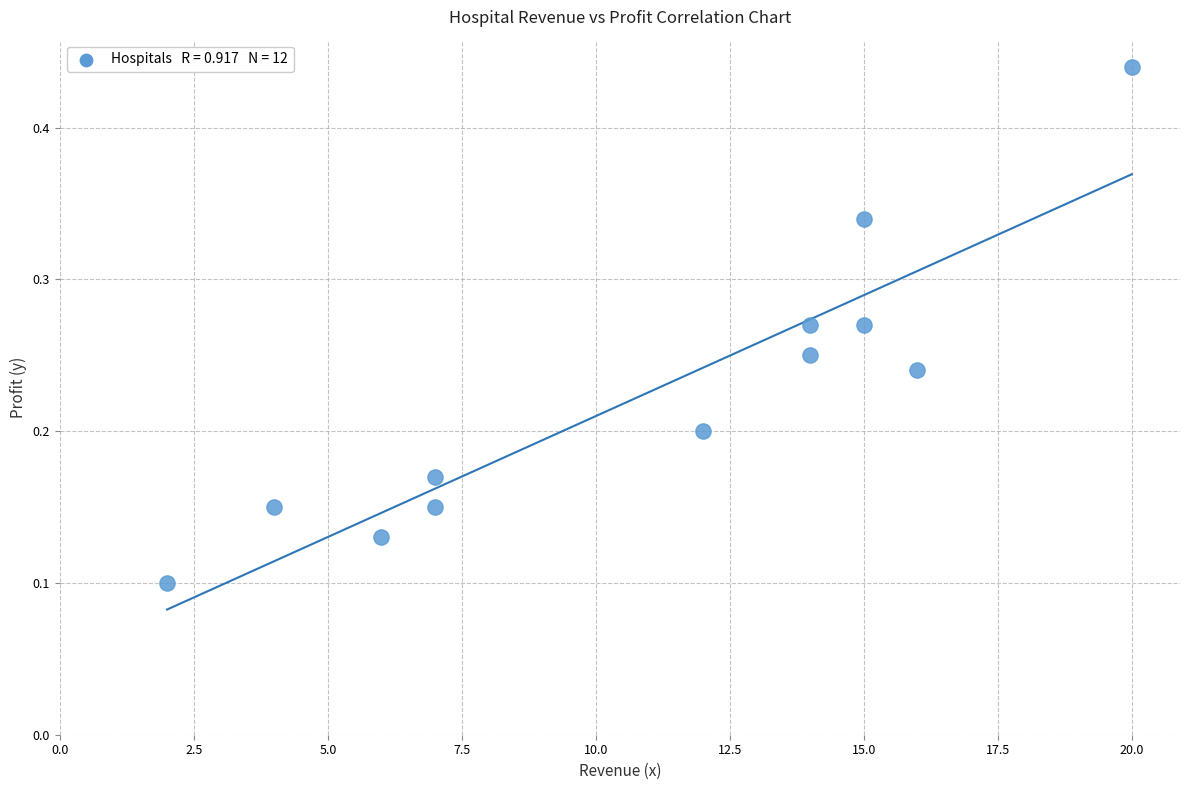

What is the range of X values (max minus min)?

18.0